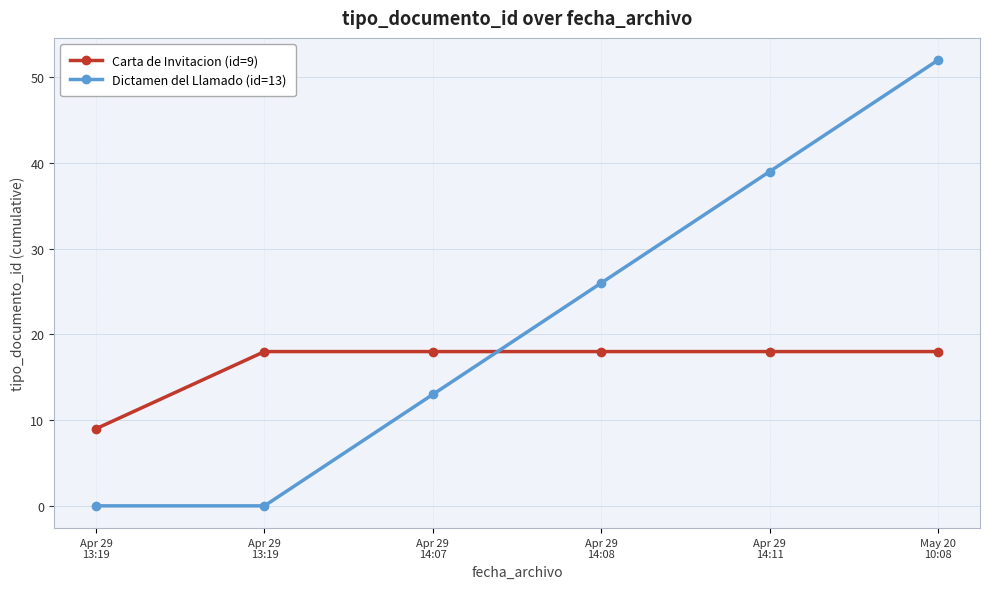

How many values in the Dictamen del Llamado (id=13) series are below 26?

3